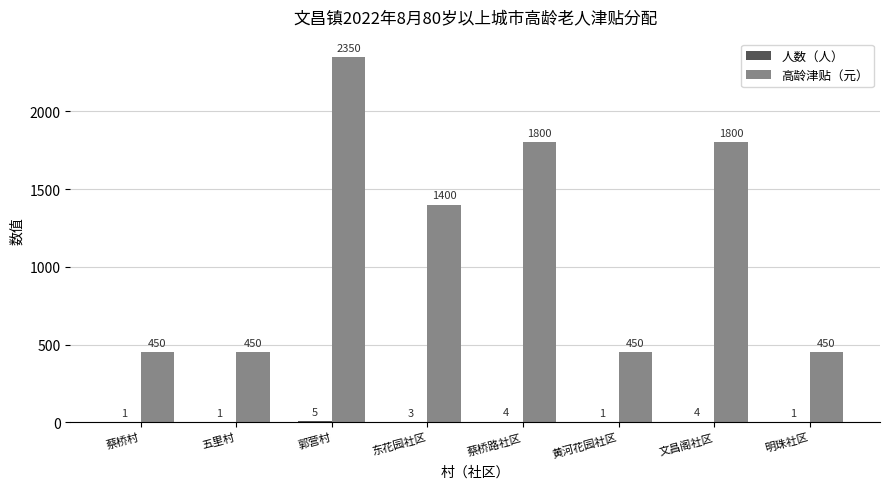

What is the sum of the 高龄津贴（元） values at 蔡桥路社区 and 文昌阁社区?

3600